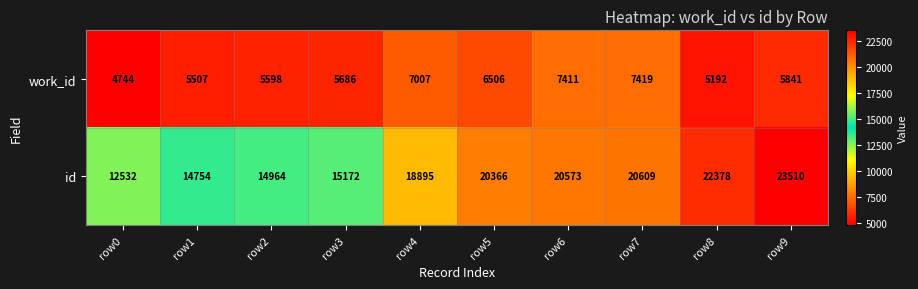

Read the work_id value at row2, to the nearest 10.

5600